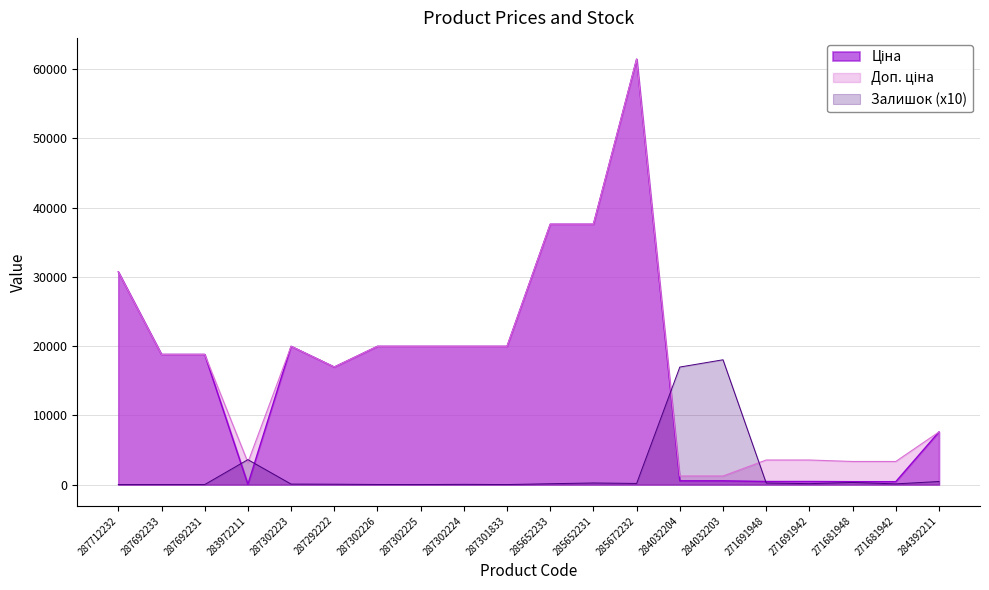

How many data points in Ціна are less than 18796?

9